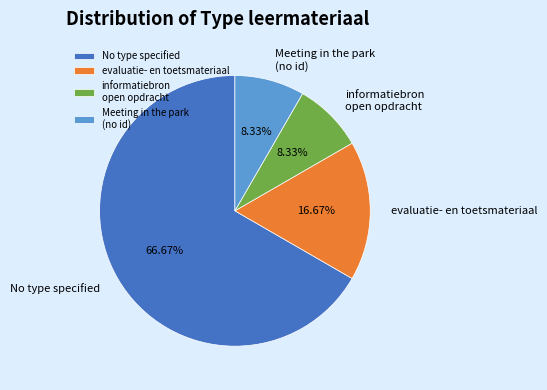

Which slice is the largest?

No type specified